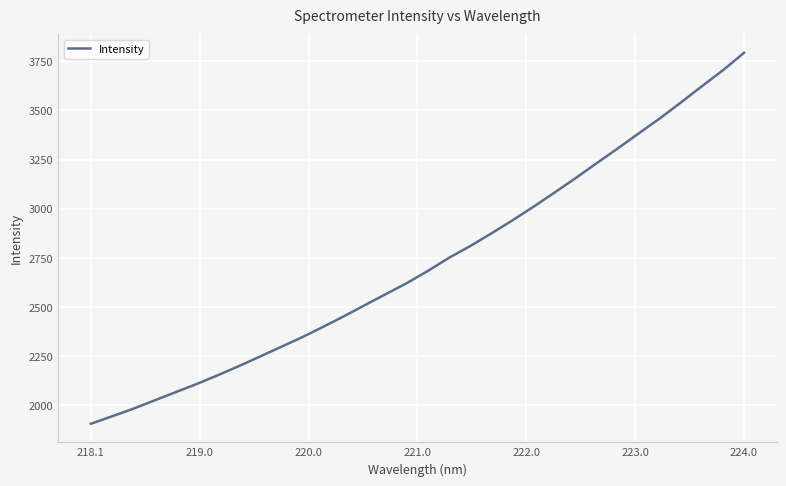

What is the maximum value shown in the chart?

3793.1